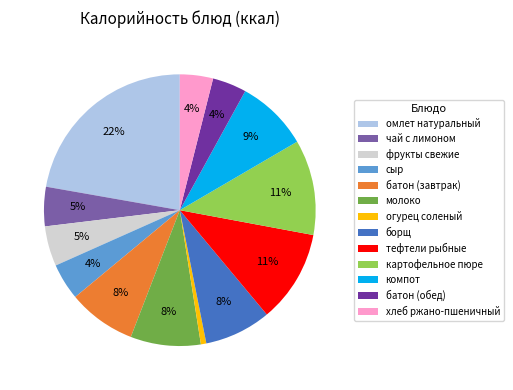

Is it true that тефтели рыбные is 11% of the pie?

True